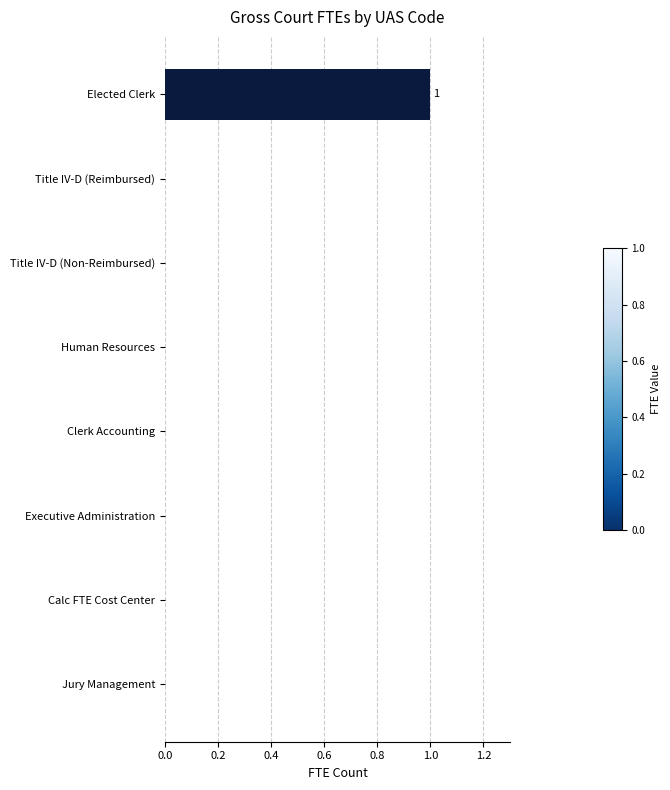

True or false: the data shows 0 at Title IV-D (Reimbursed).

True